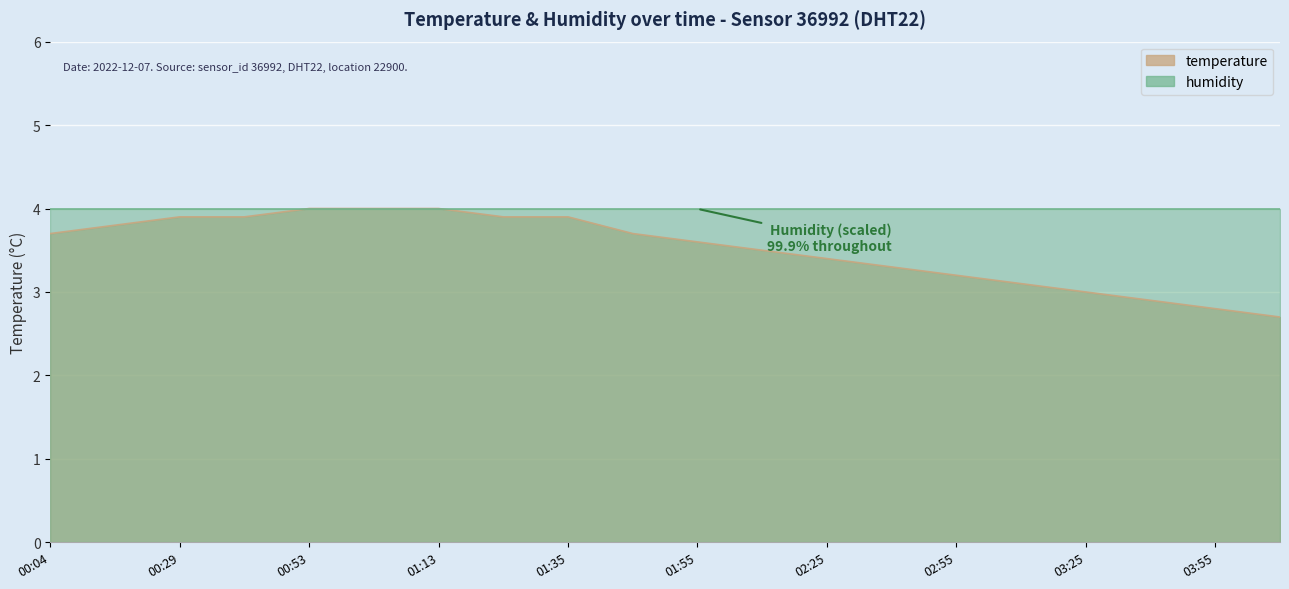

At which category does the chart reach its peak across all series?

00:53